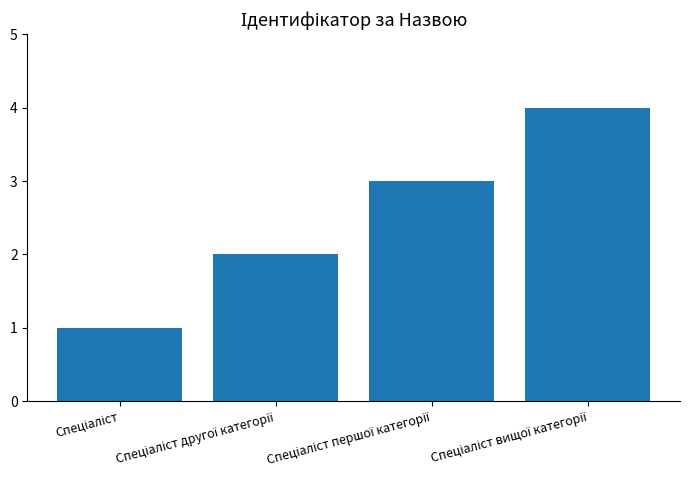

How many distinct data groups are displayed?

1